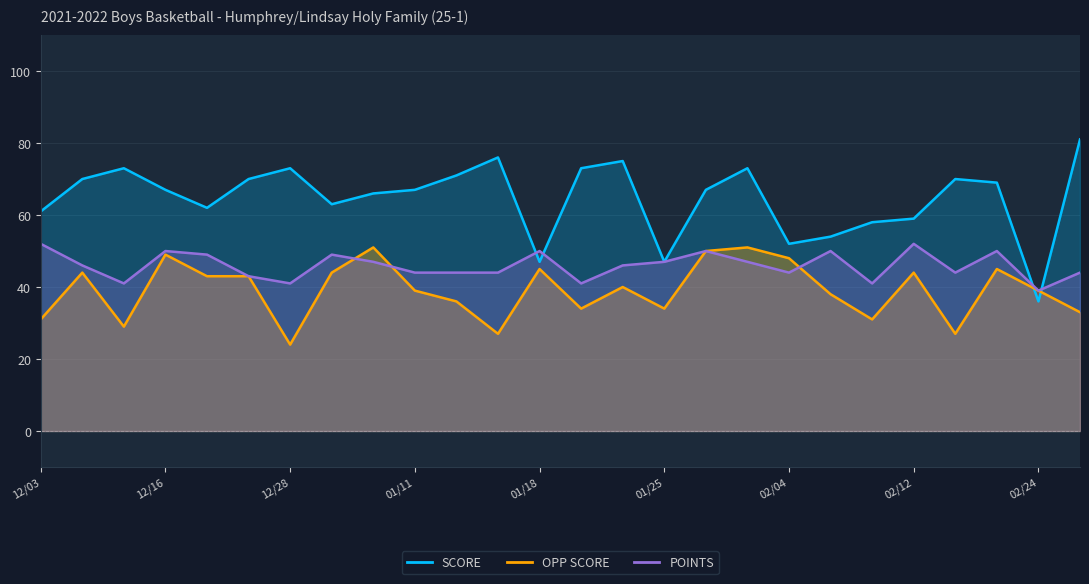

At which category is the sum across all series the highest?

02/01